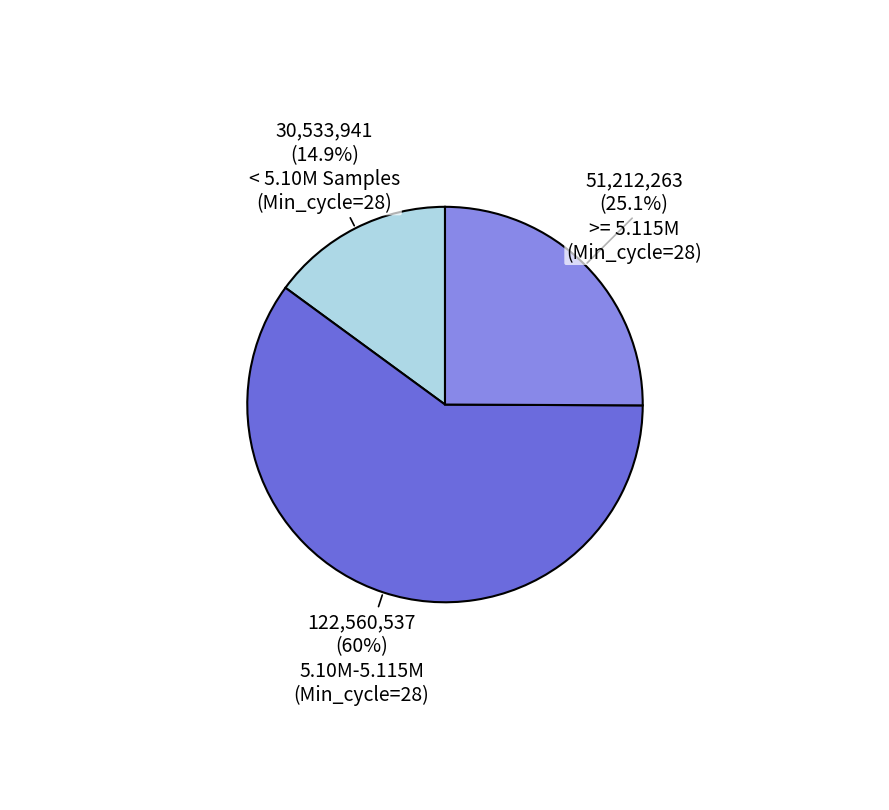

Is there any slice that represents more than half of the pie?

Yes